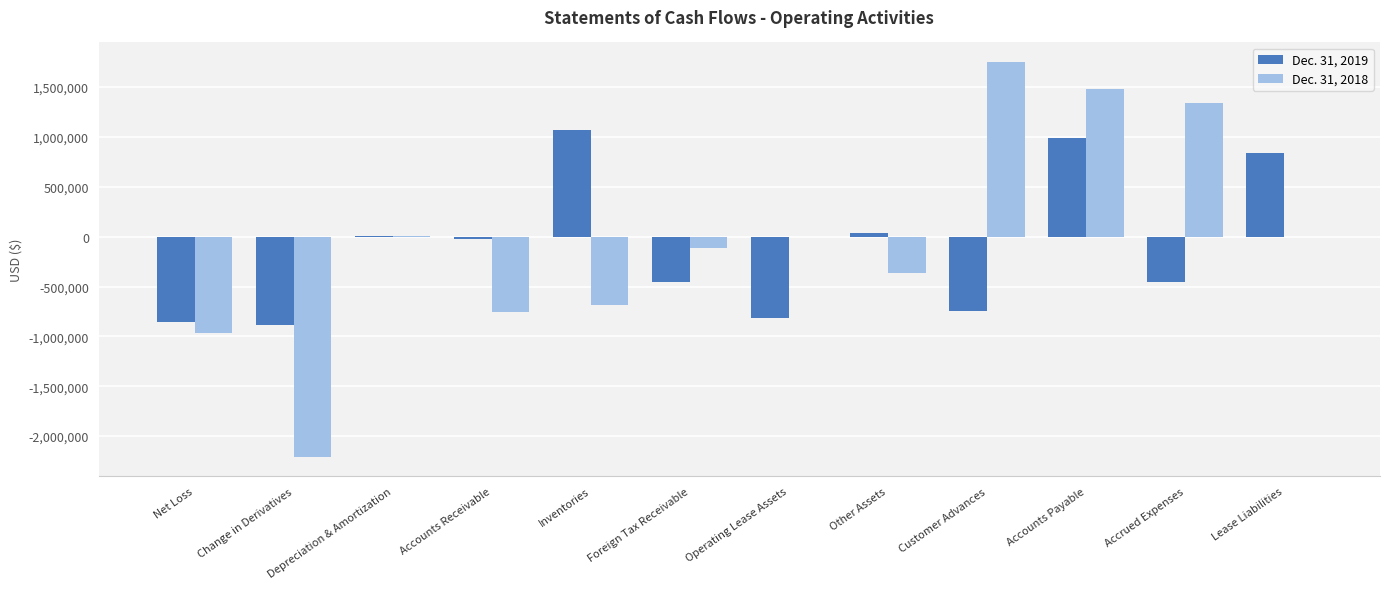

Which label corresponds to the largest value in the chart?

Customer Advances